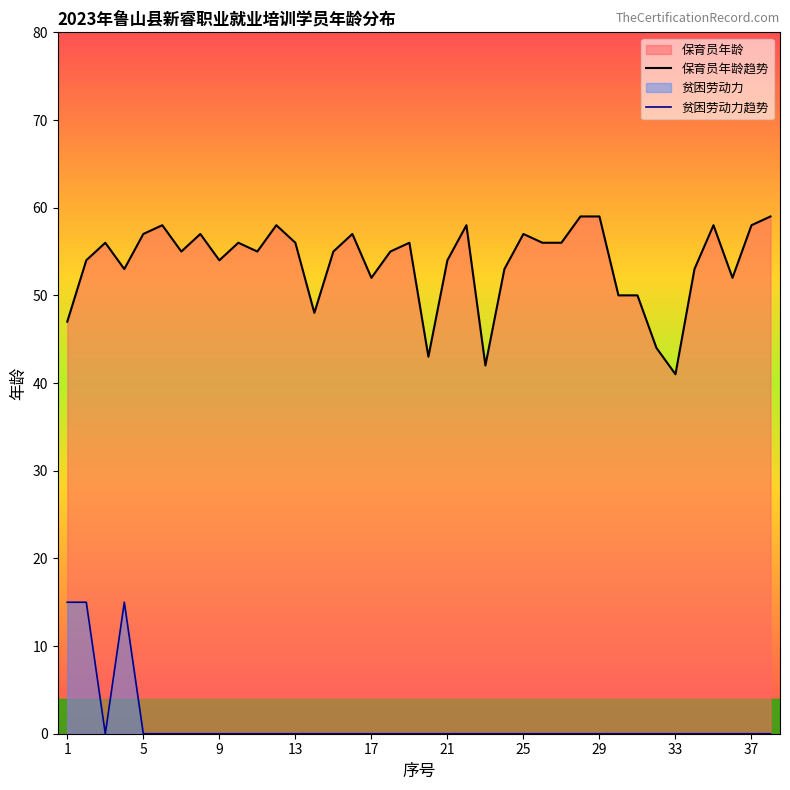

The 贫困劳动力趋势 series shows 0 at 21. True or false?

True